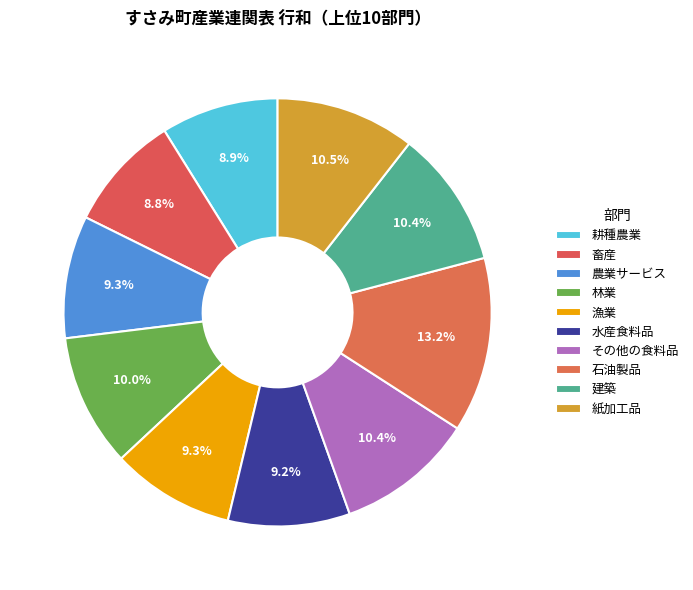

Is there any slice that represents more than half of the pie?

No